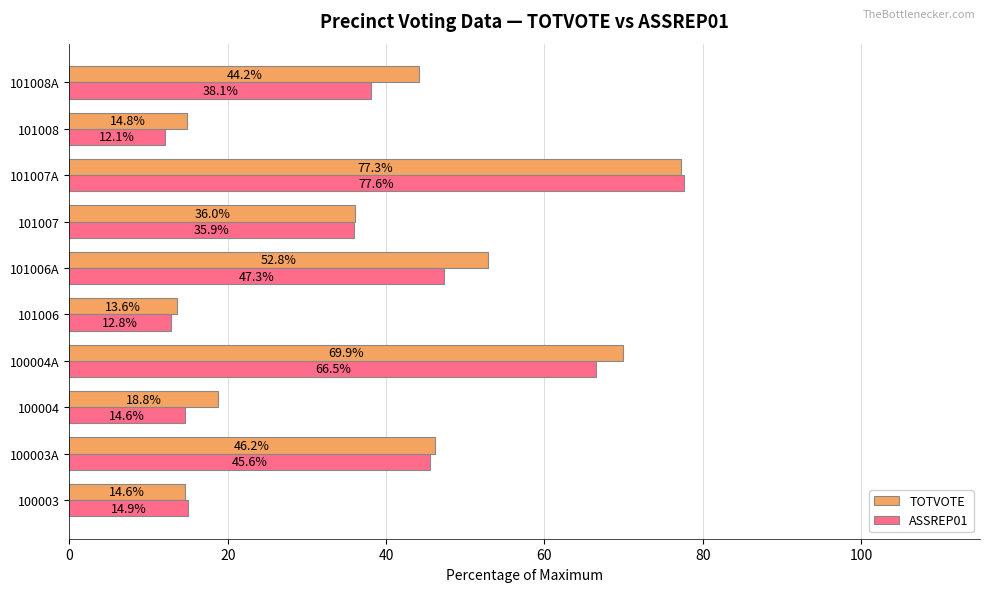

True or false: TOTVOTE has a value of 13.6 at 101006.

True